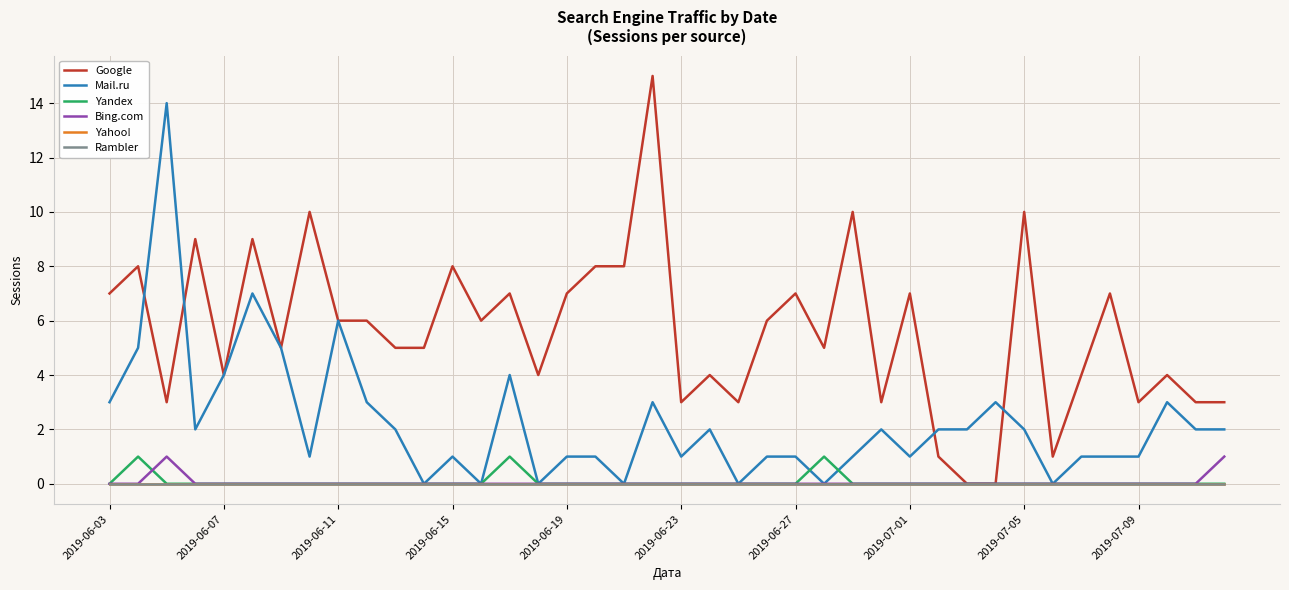

Is this an area chart (filled region under the line)?

No